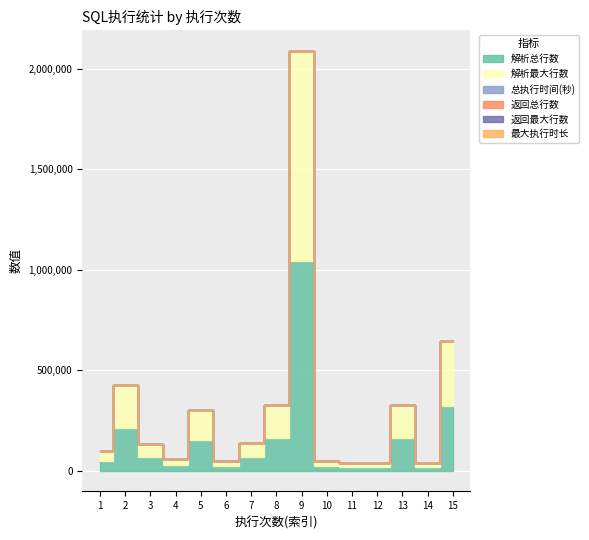

True or false: 最大执行时长 and 解析总行数 cross at least once.

False